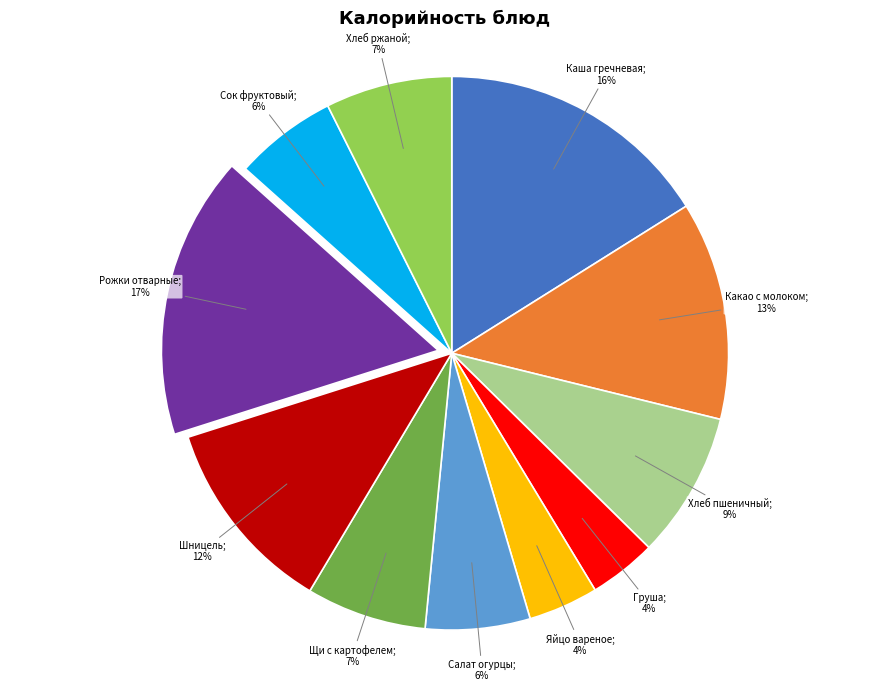

Does any single category account for the majority?

No